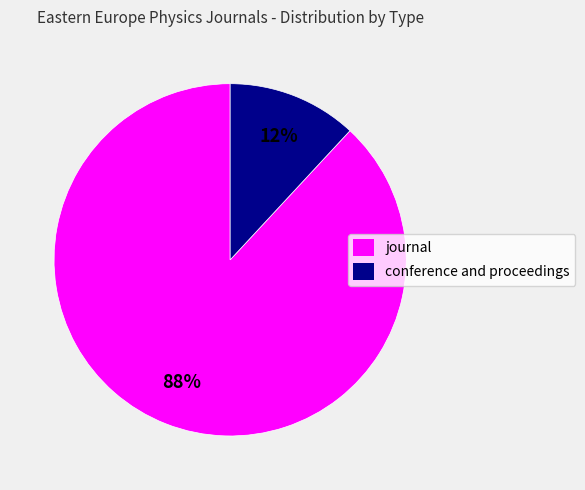

To the nearest percent, what is the average slice percentage?

50%